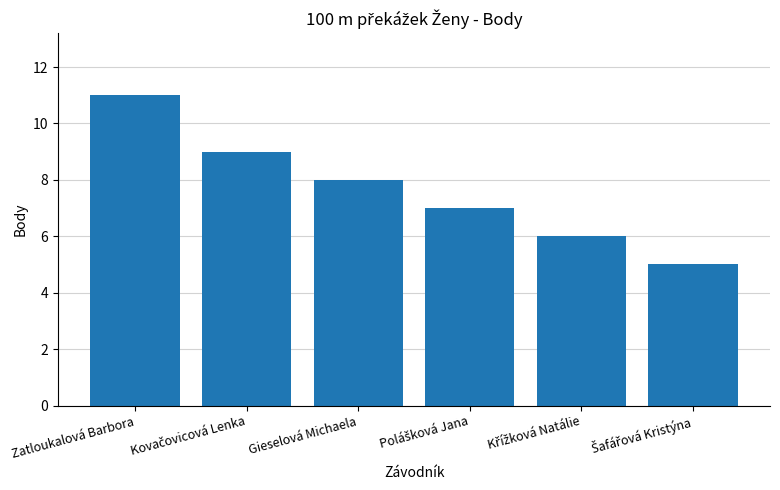

The value at Gieselová Michaela is 8. True or false?

True